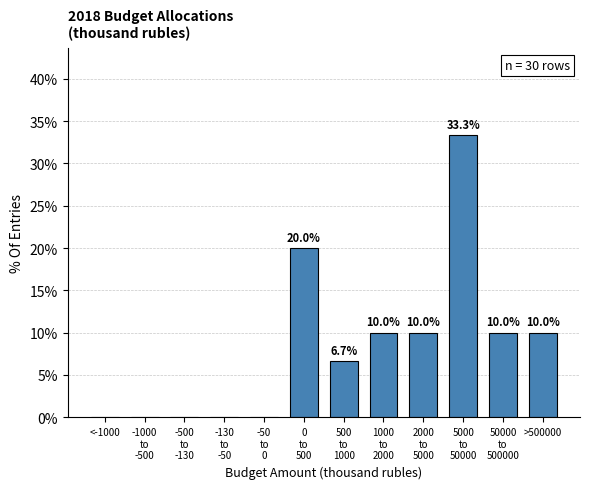

What is the maximum value shown in the chart?

33.3